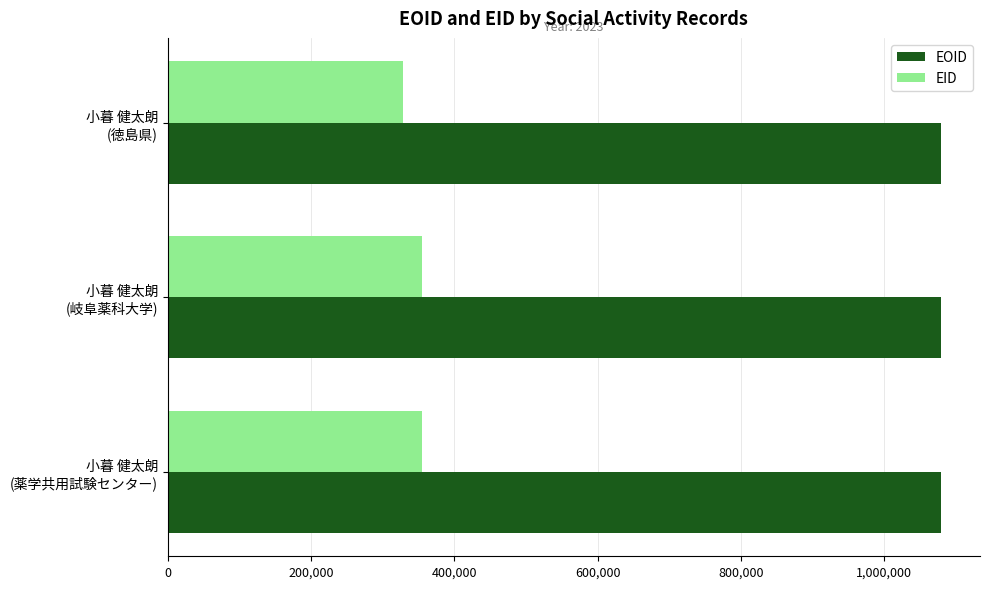

What is the maximum value for EID?

354817